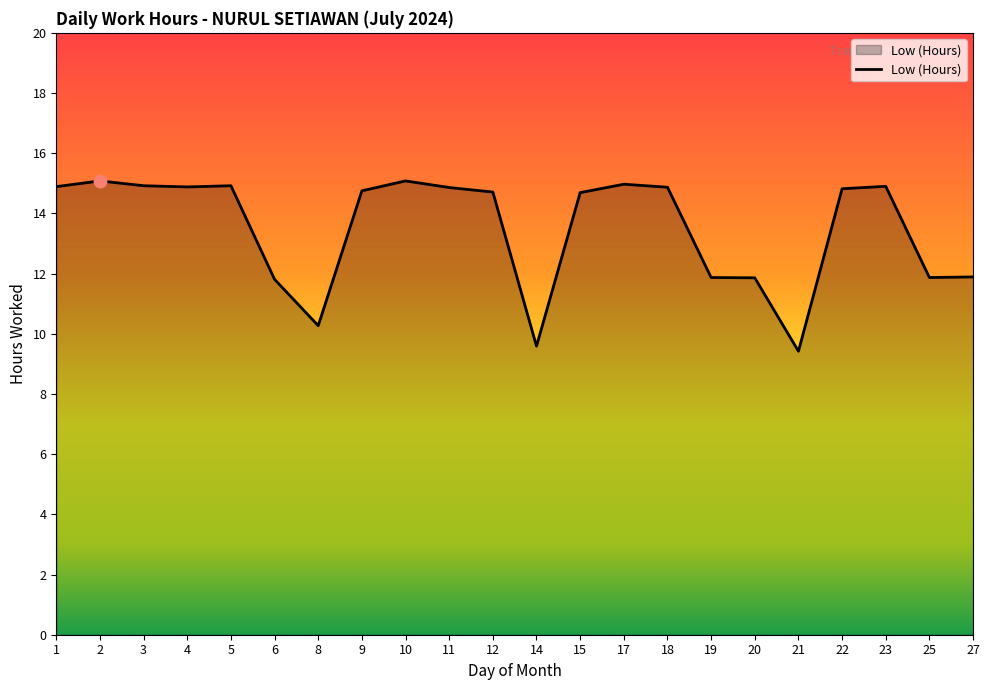

What is the change in value from 2 to 8?

-4.8